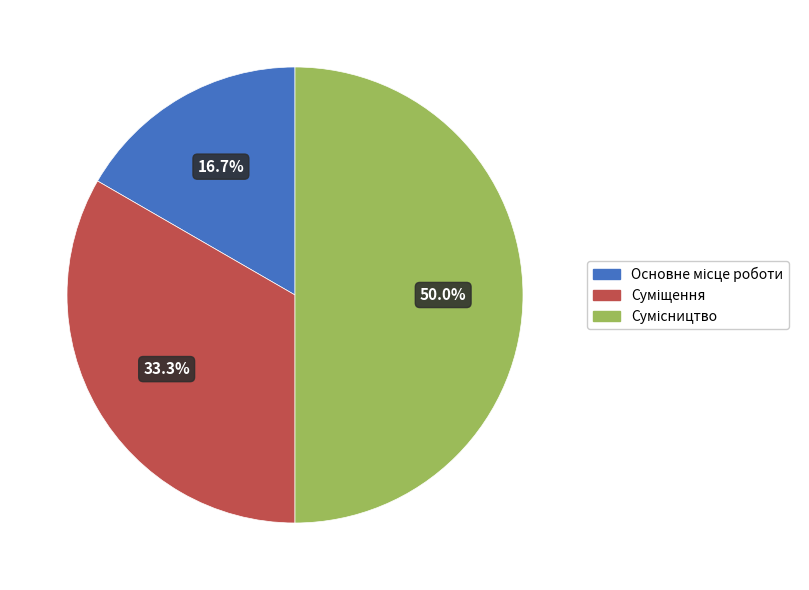

To the nearest percent, what percentage of the pie is Суміщення?

33%